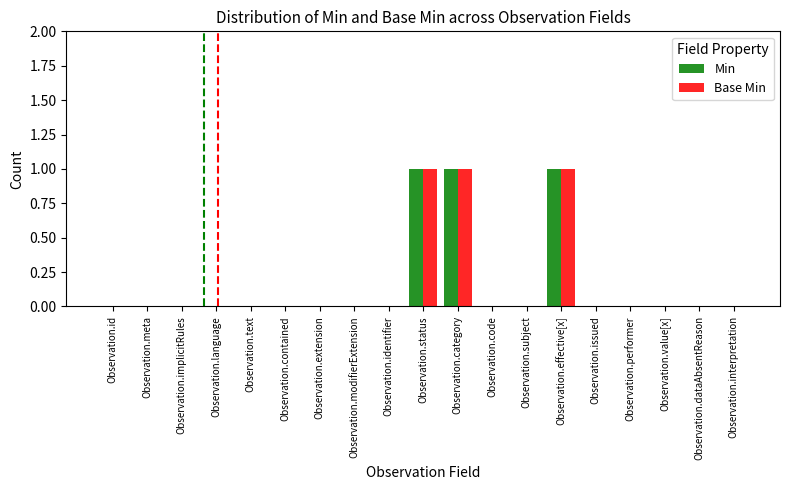

How many data points does each series have?

19